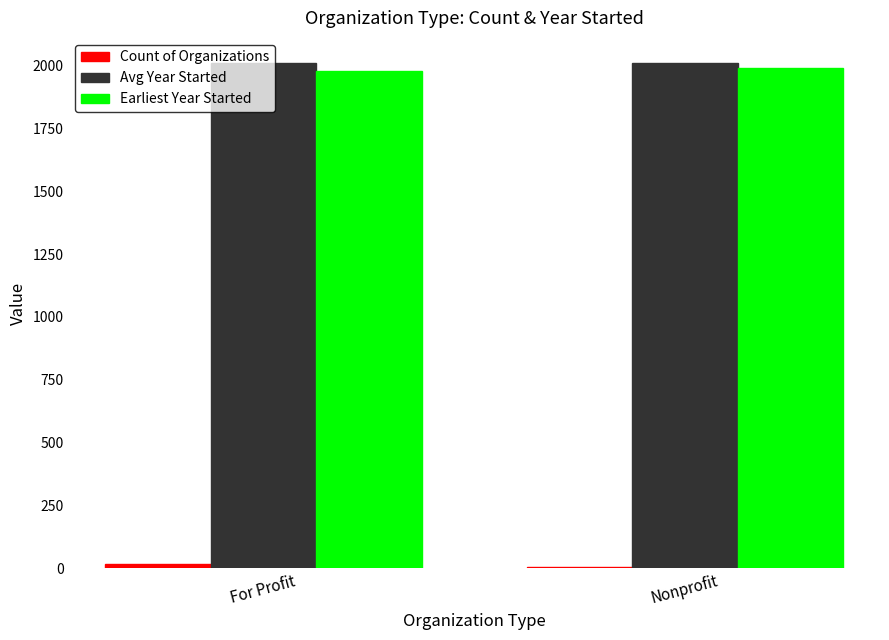

What is the greatest value displayed?

2010